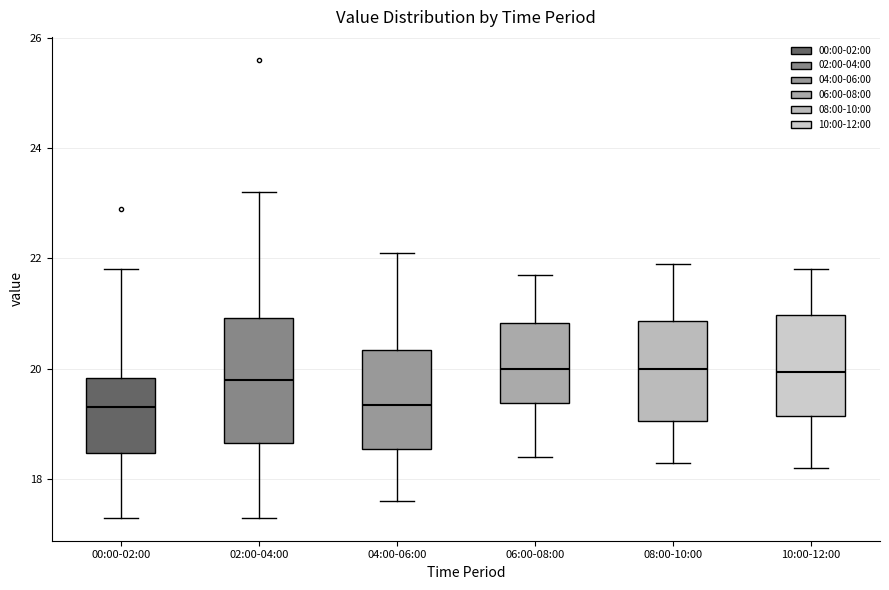

Reading left to right, read every box against the y-axis: the position of its median line, the range the box covers, and the ends of its whiskers. The values are not printed on the chart, so give them approximately, as read against the axis.

00:00-02:00: median 19.4, box 18.4 to 19.8, whiskers 17.4 to 21.8
02:00-04:00: median 19.8, box 18.6 to 21.0, whiskers 17.4 to 23.2
04:00-06:00: median 19.4, box 18.6 to 20.4, whiskers 17.6 to 22.2
06:00-08:00: median 20.0, box 19.4 to 20.8, whiskers 18.4 to 21.8
08:00-10:00: median 20.0, box 19.0 to 20.8, whiskers 18.4 to 22.0
10:00-12:00: median 20.0, box 19.2 to 21.0, whiskers 18.2 to 21.8